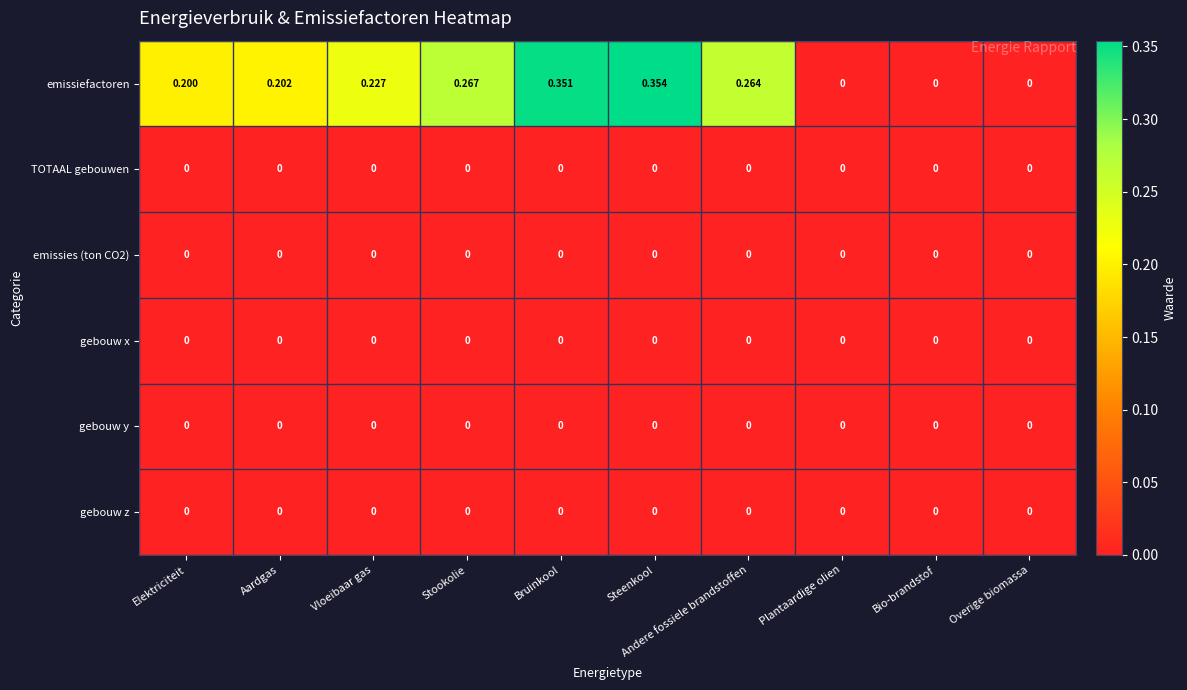

Which series has the largest total across all categories?

emissiefactoren